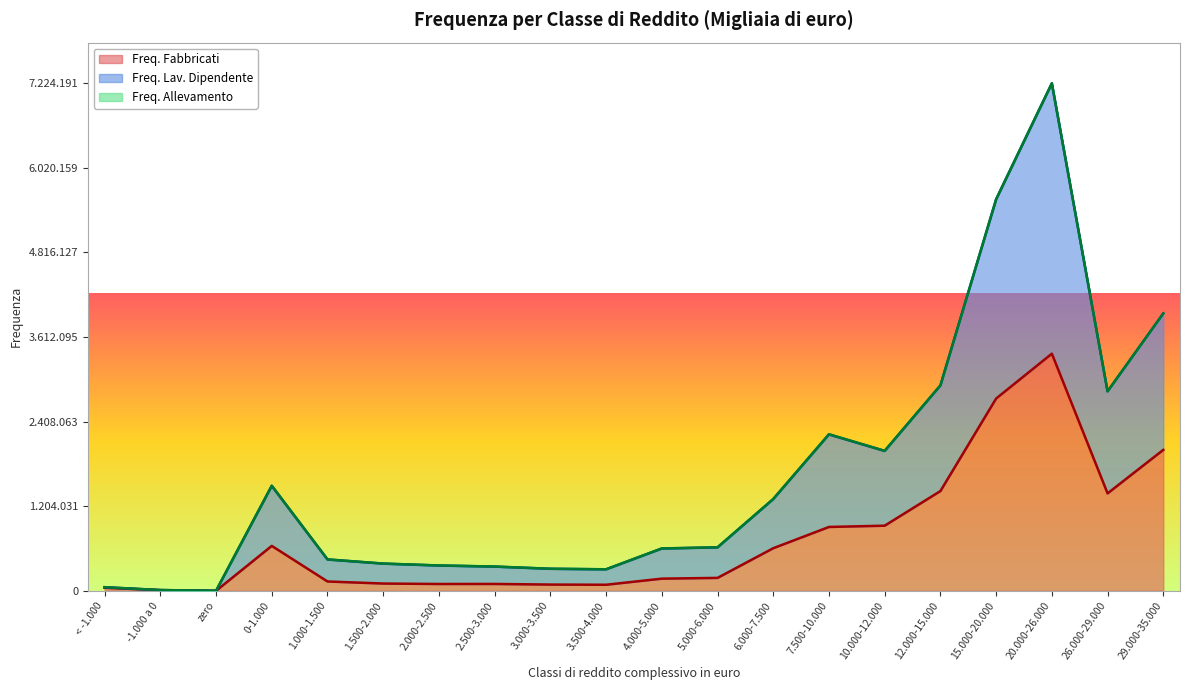

True or false: Freq. Lav. Dipendente and Freq. Fabbricati cross at least once.

False